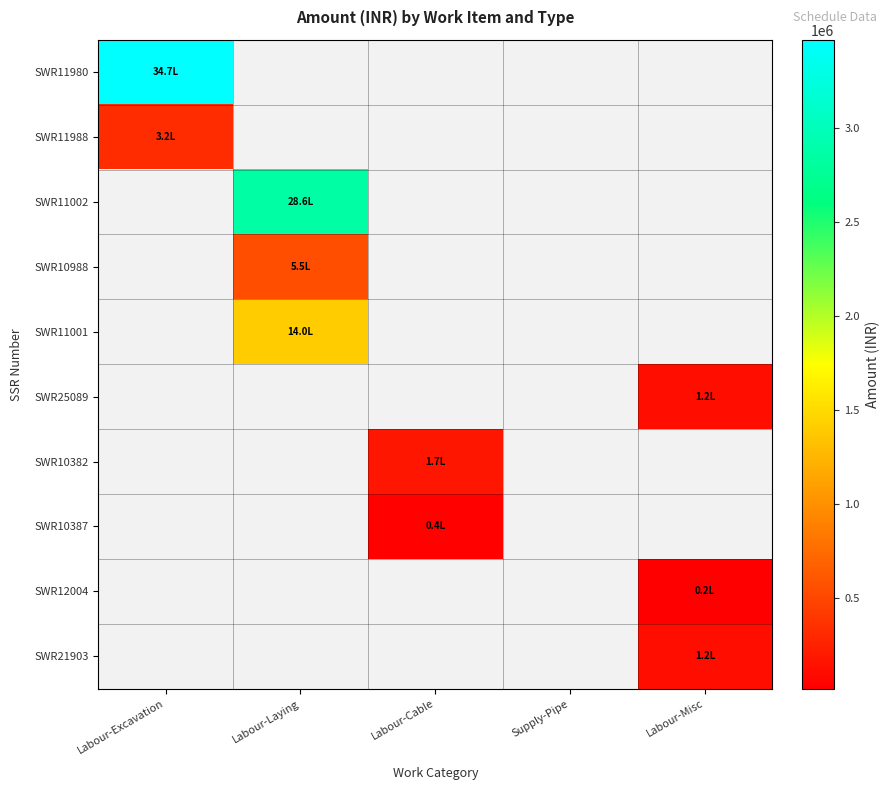

At which label does SWR11988 reach its minimum?

Labour-Excavation